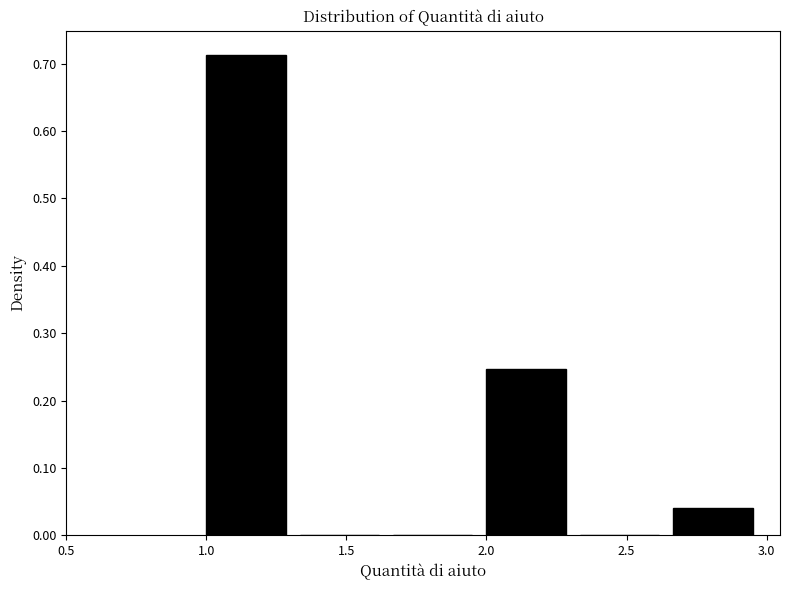

How tall is the bar that spans 1.00 to 1.35 on the x-axis? Neither the bar edges nor the heights are printed on the chart, so give them approximately, as read against the axes.

0.71